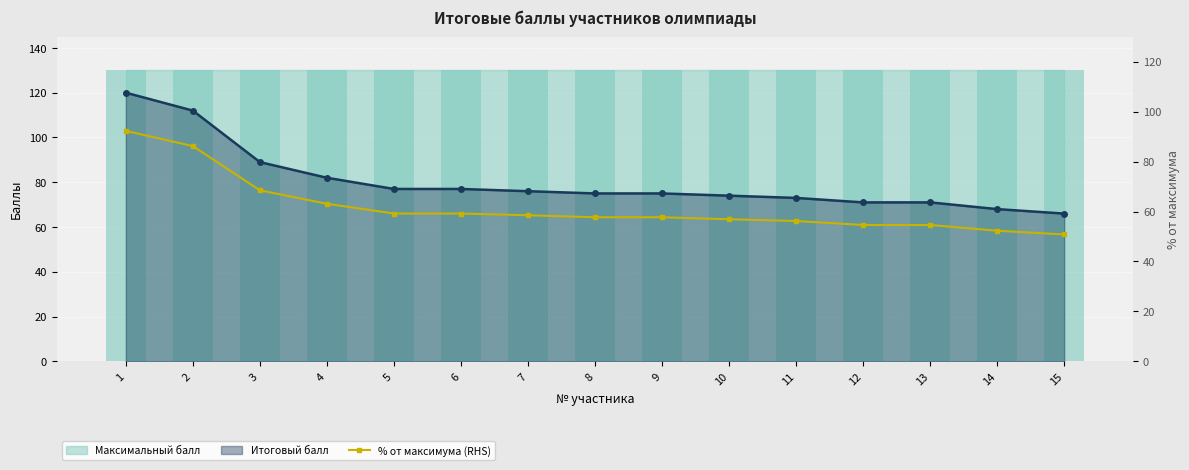

What is the value of the 1st bar from the left?

92.3